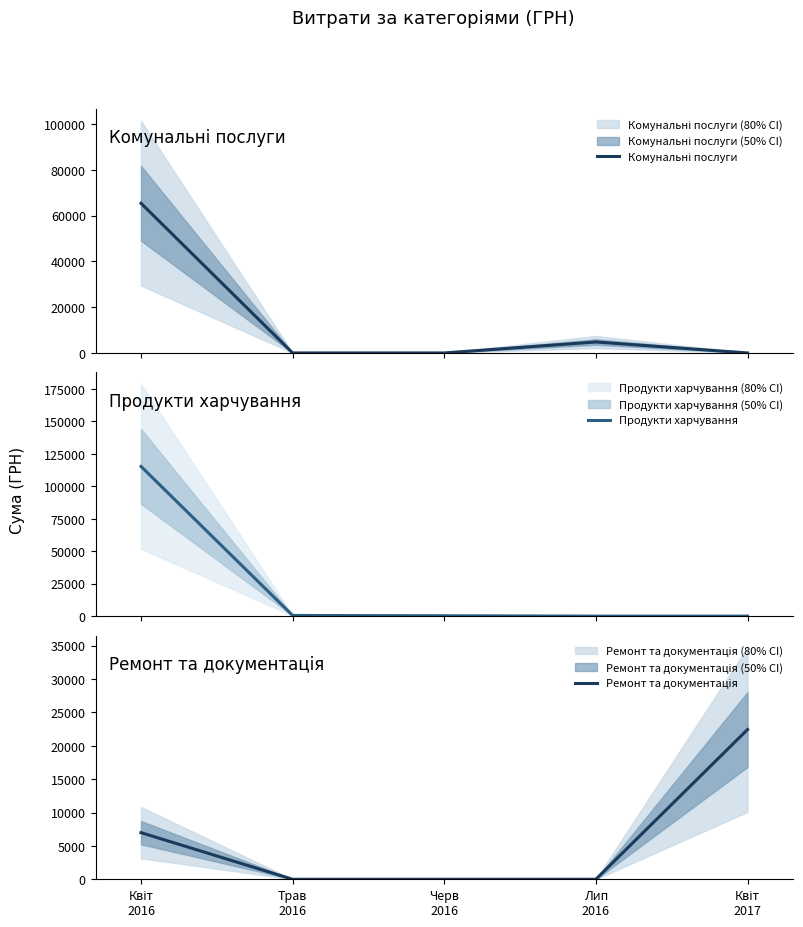

What is the label of the 3rd point from the left?

Черв
2016